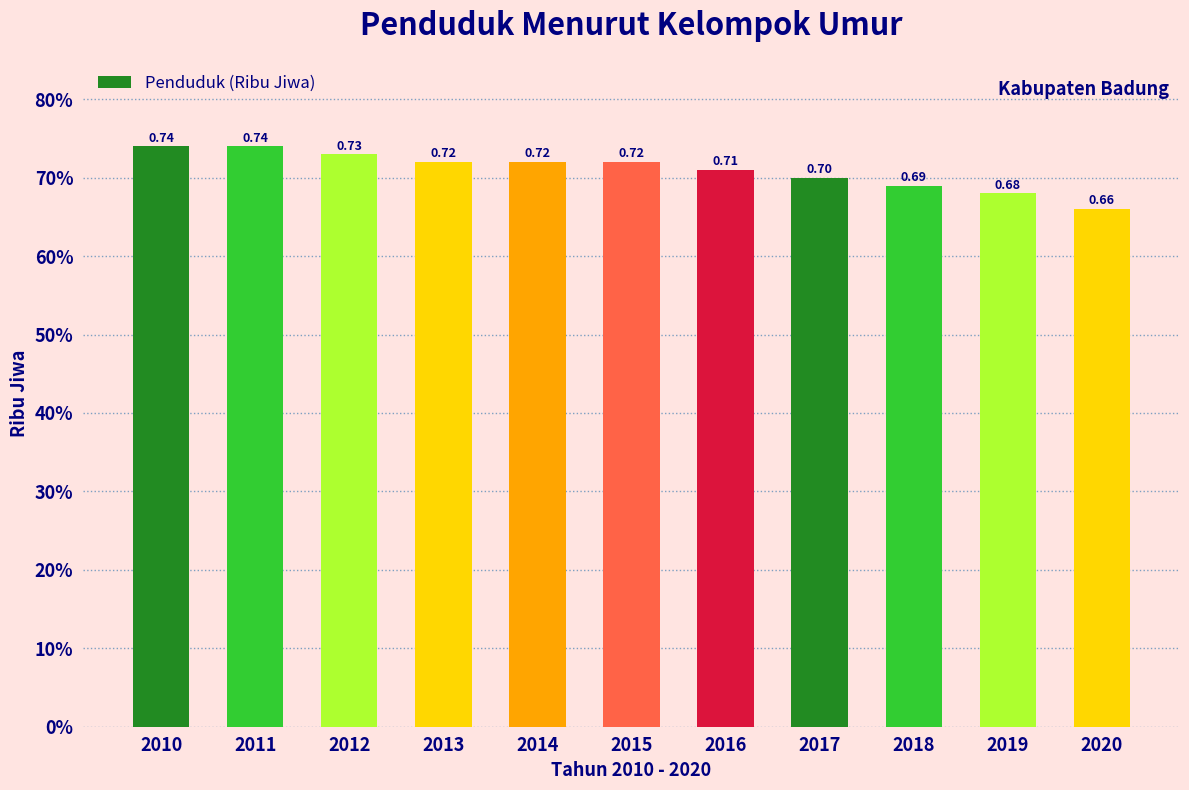

Count the values in the range 0 to 1.

11